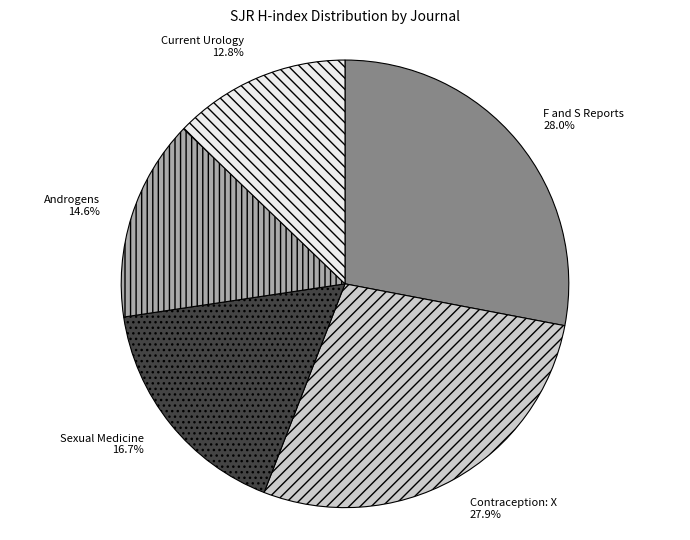

Which category has the smallest portion of the pie?

Current Urology